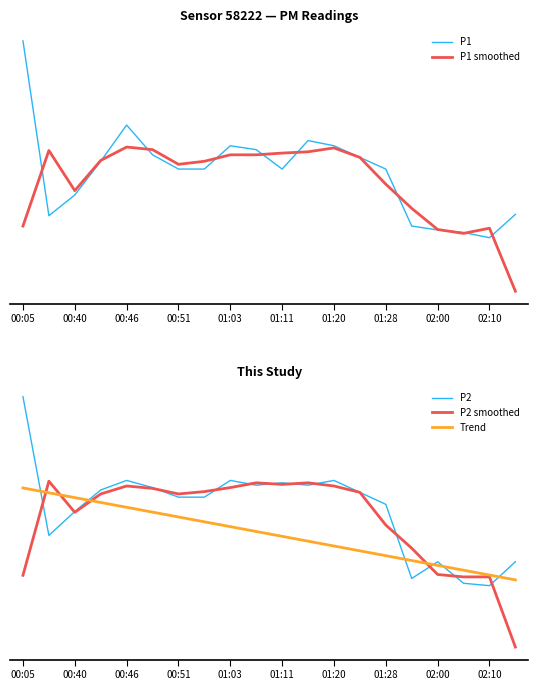

What position from the left is 01:28?

15